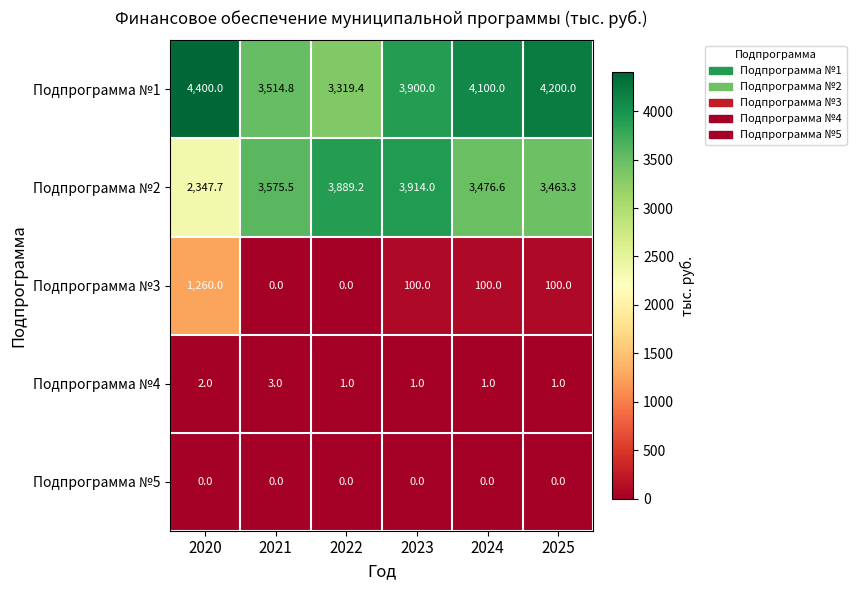

What is the average value of the Подпрограмма №1 series?

3905.7